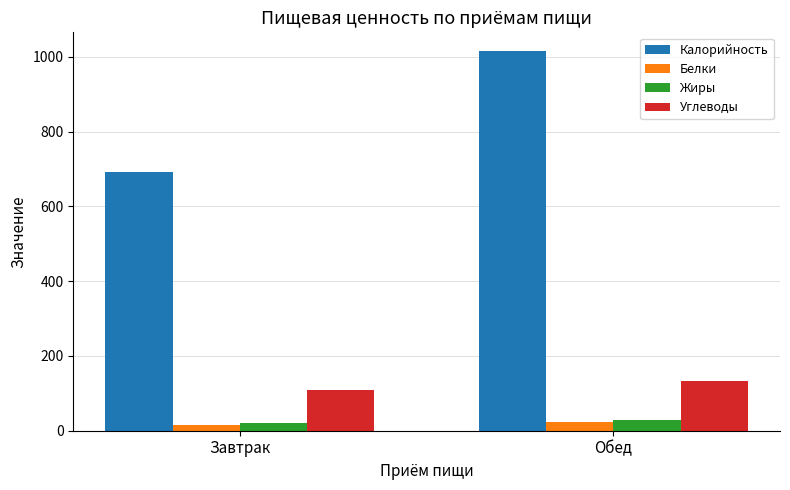

What is the difference between the Углеводы values at Завтрак and Обед?

23.9